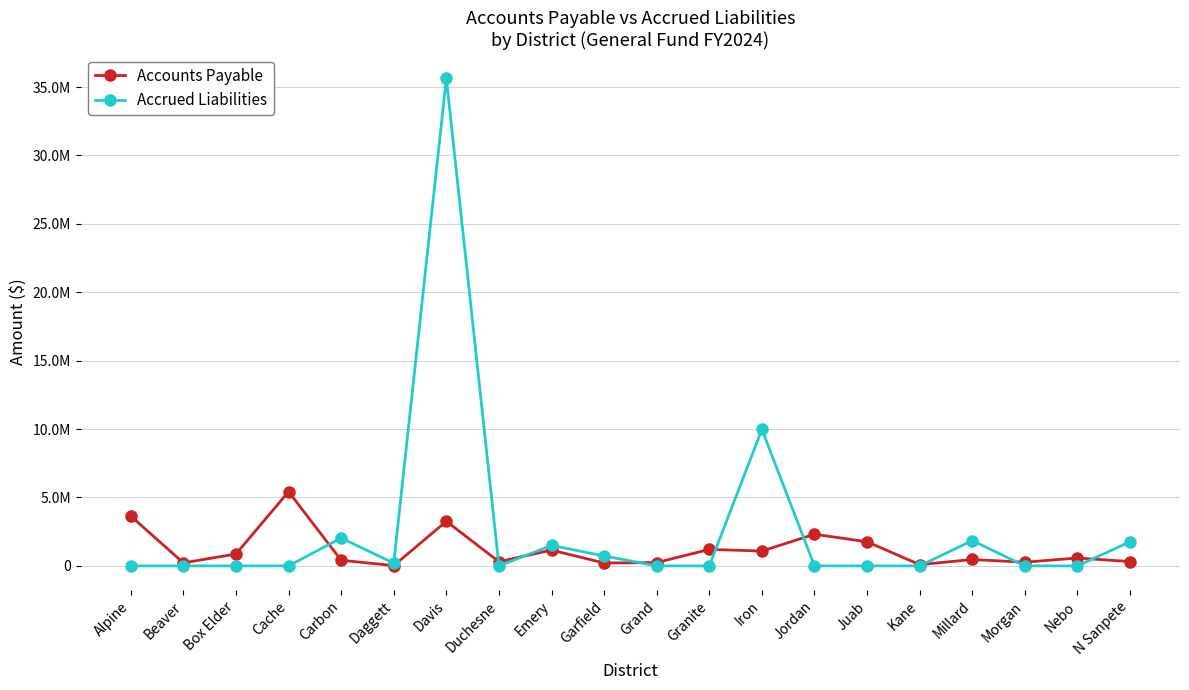

Reading left to right, extract all data points from this chart.

Accounts Payable: 3642793	220874	869049	5424822	412231	20150	3260696	308222	1154223	210538	243119	1204290	1086532	2313140	1762373	91663	467209	269374	578235	316366
Accrued Liabilities: 0	0	0	0	2035458	201242	35634368	0	1495392	728129	0	0	9974746	0	0	0	1851085	0	0	1765671